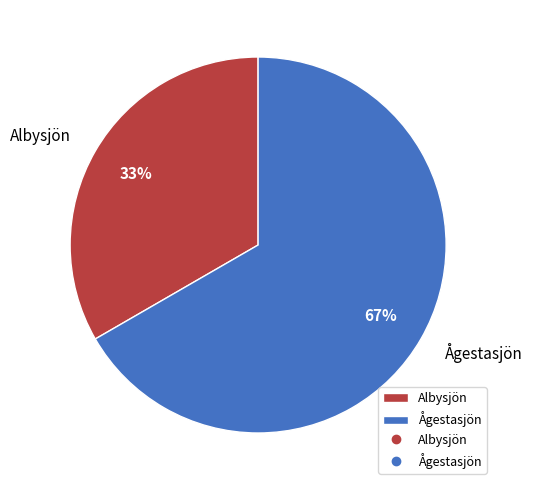

The Ågestasjön slice represents 58% of the pie. True or false?

False